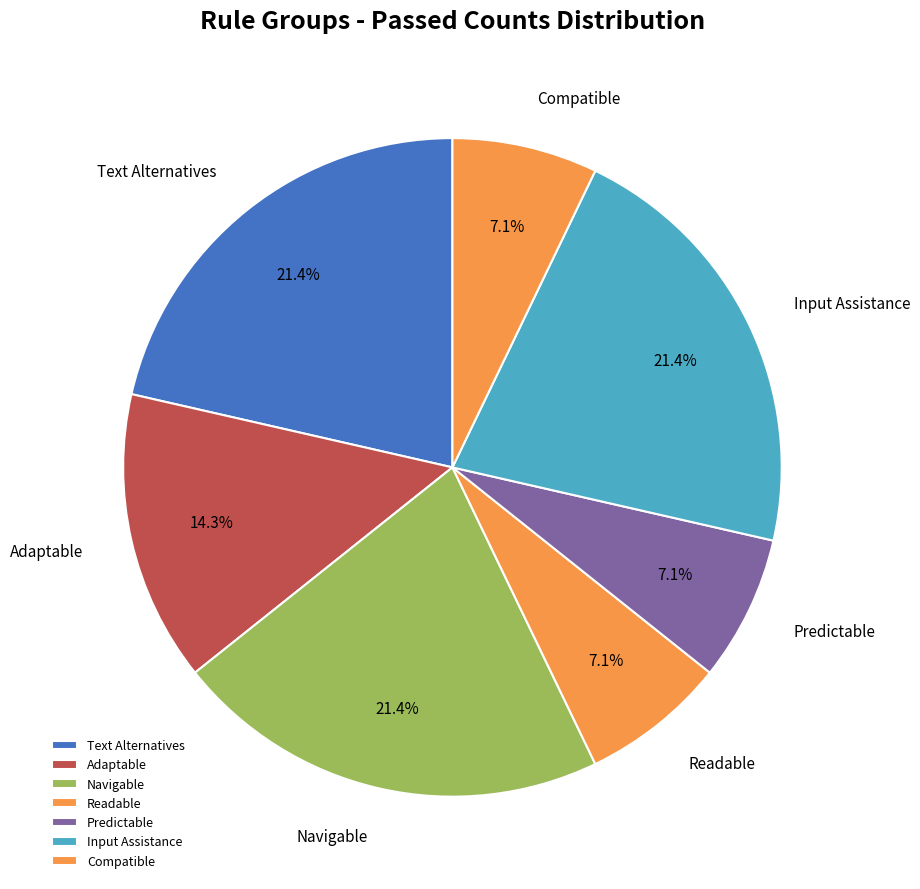

Does Navigable account for over 50% of the chart?

No